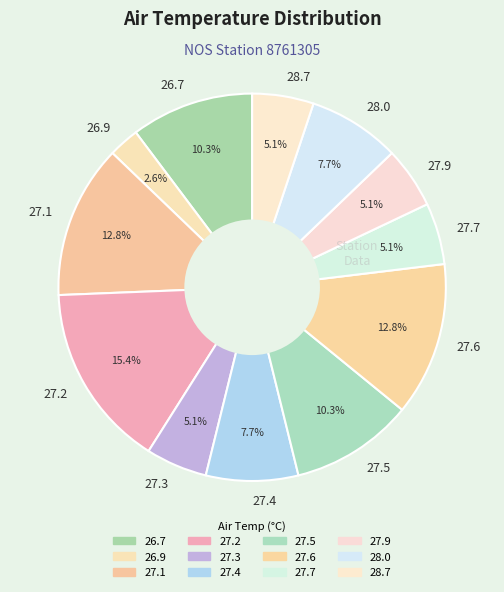

What is the smallest slice in the pie chart?

26.9